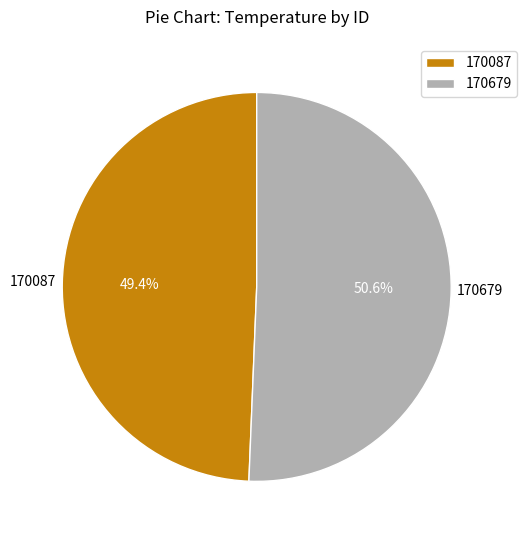

How many segments does this pie chart have?

2